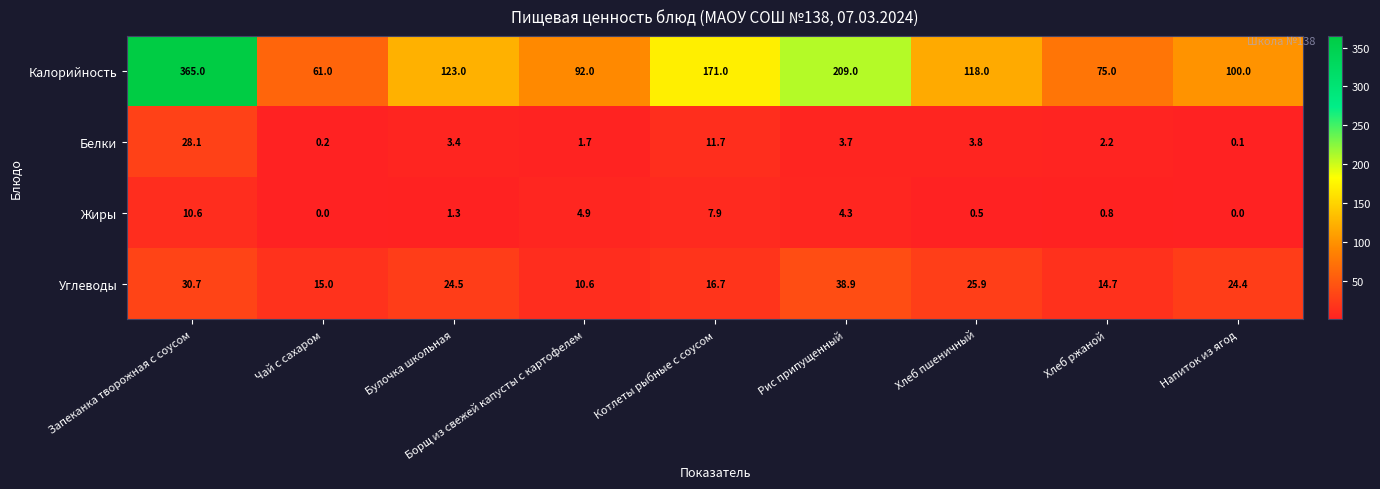

Rank the categories by Белки value from lowest to highest.

Напиток из ягод, Чай с сахаром, Борщ из свежей капусты с картофелем, Хлеб ржаной, Булочка школьная, Рис припущенный, Хлеб пшеничный, Котлеты рыбные с соусом, Запеканка творожная с соусом